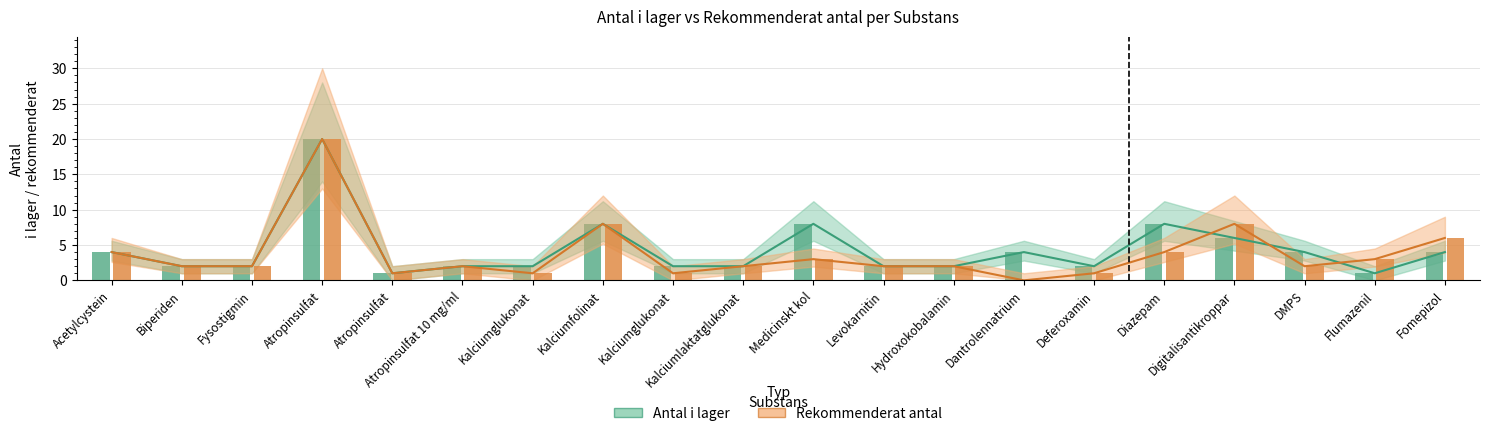

Which series has the largest range (max minus min)?

Rekommenderat antal